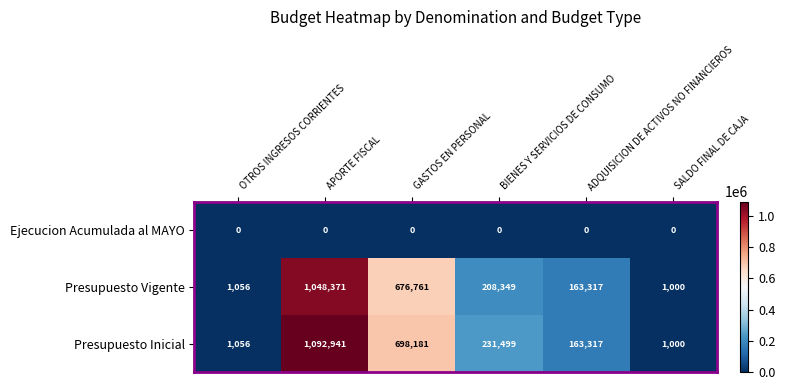

What is the difference between the second highest and minimum values in the Presupuesto Vigente series?

675761